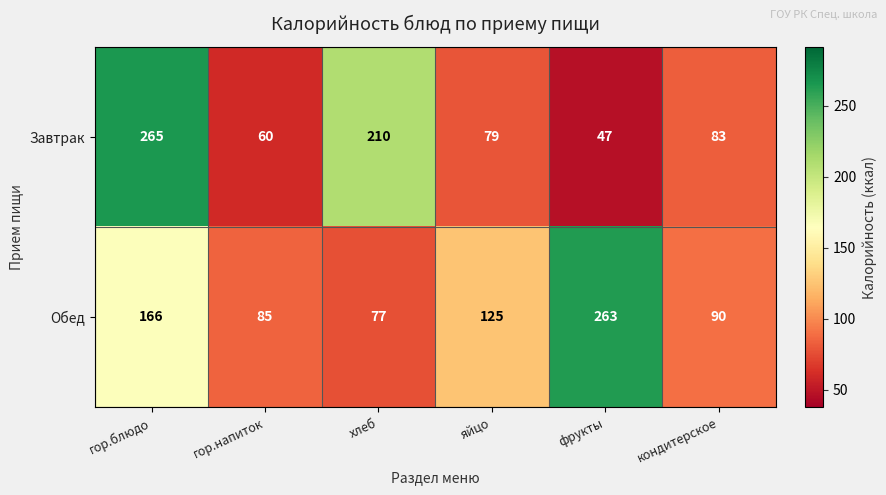

Where does the Обед series first go above 125?

гор.блюдо